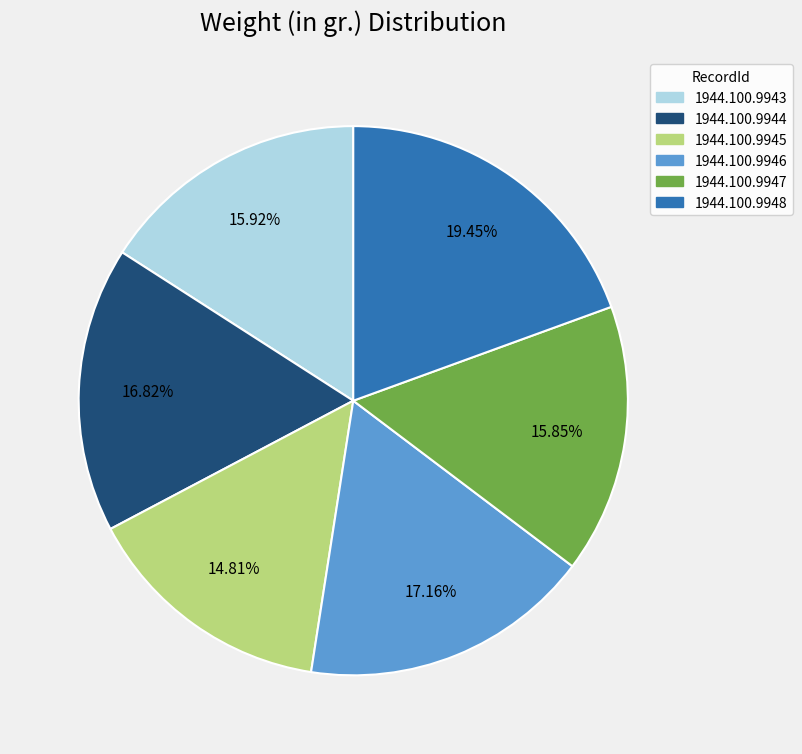

To the nearest percent, what is the average slice percentage?

17%